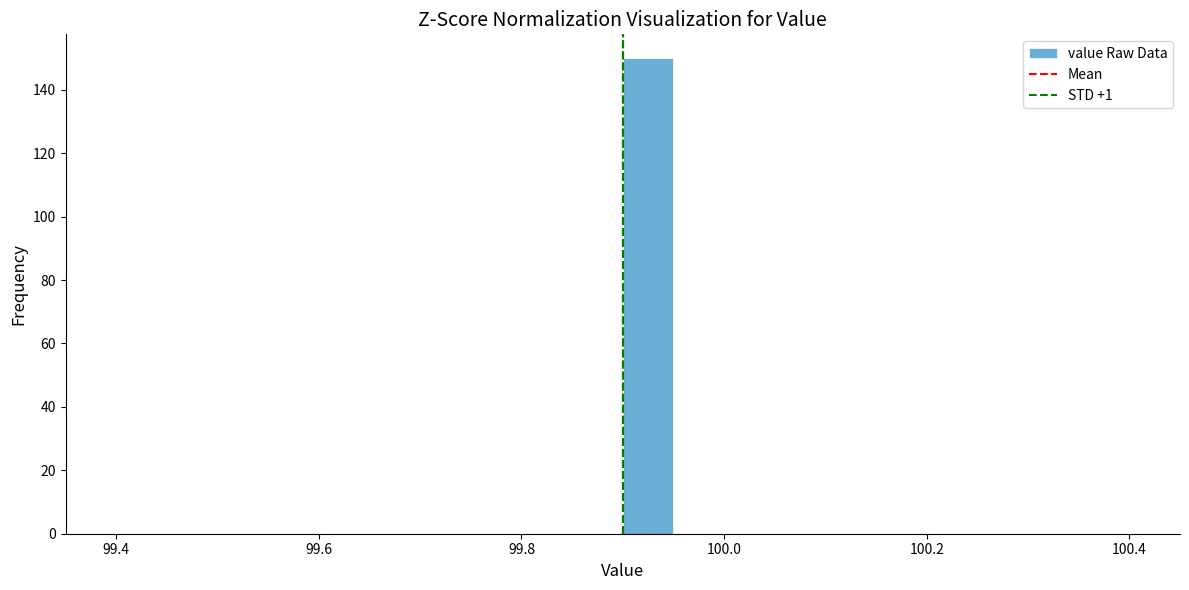

Read against the x-axis, roughly where is the centre of the tallest bar?

99.92